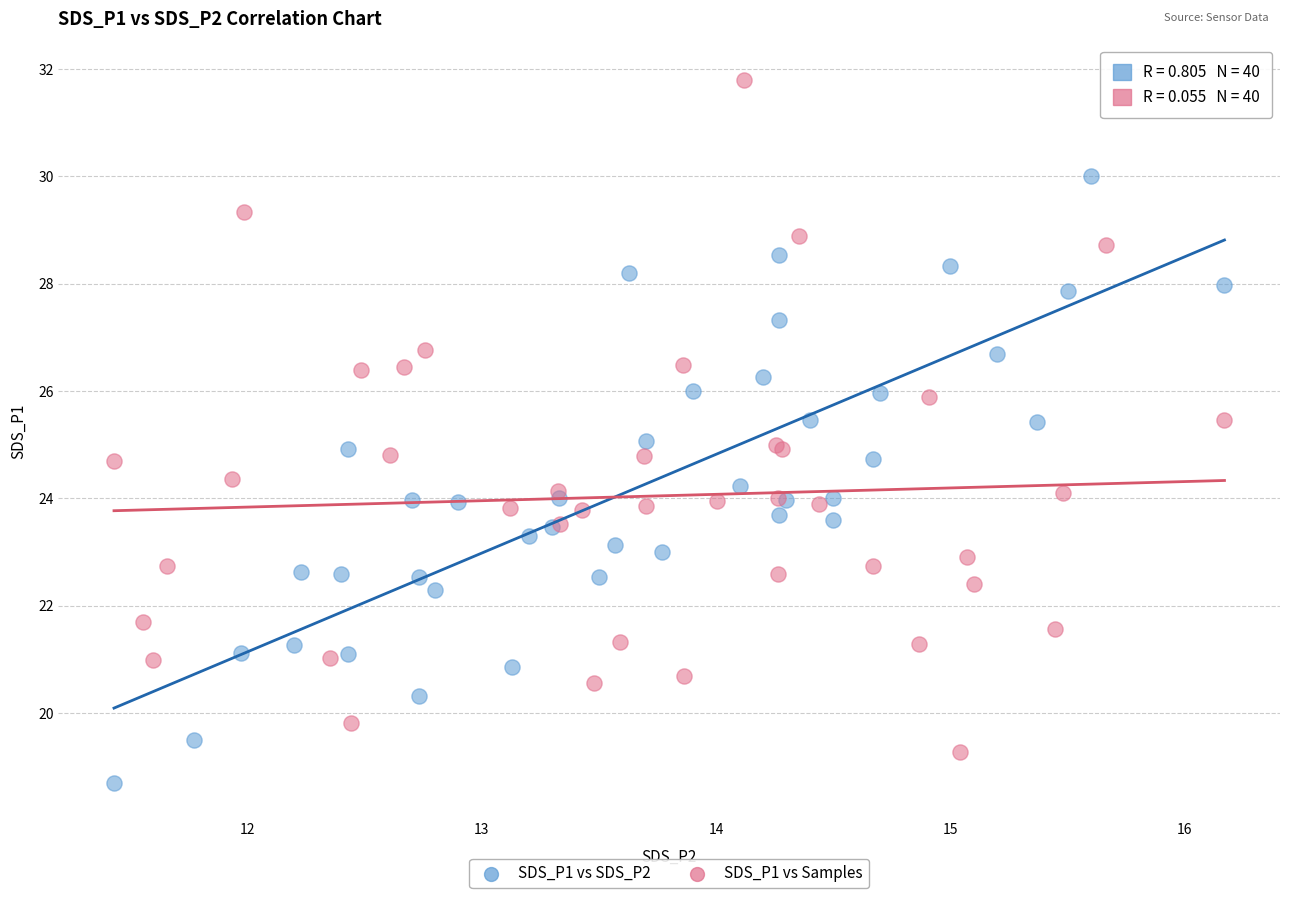

Which series reaches the minimum Y coordinate?

SDS_P1 vs SDS_P2